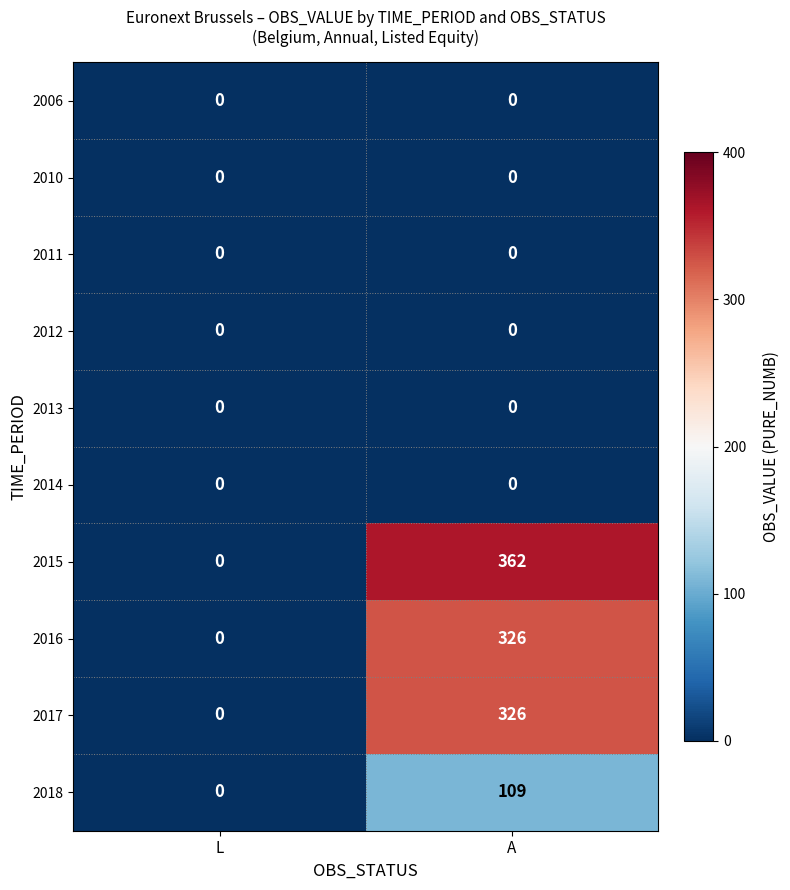

Reading right to left, transcribe all the data shown in this chart.

2006: 0	0
2010: 0	0
2011: 0	0
2012: 0	0
2013: 0	0
2014: 0	0
2015: 362	0
2016: 326	0
2017: 326	0
2018: 109	0